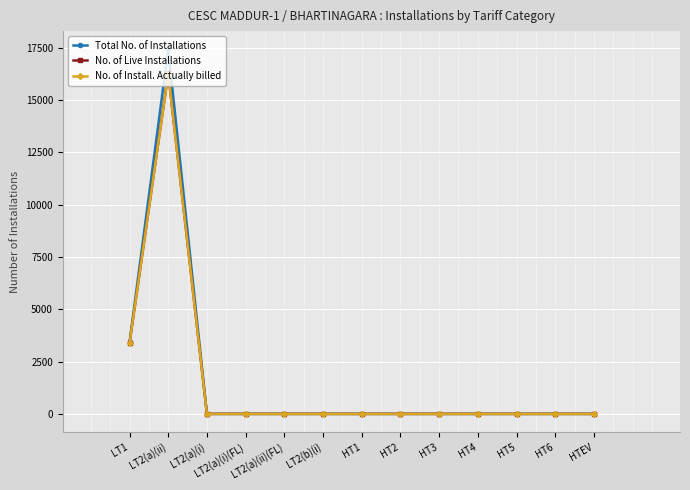

The value of No. of Live Installations at LT2(b)(i) is 10171. True or false?

False